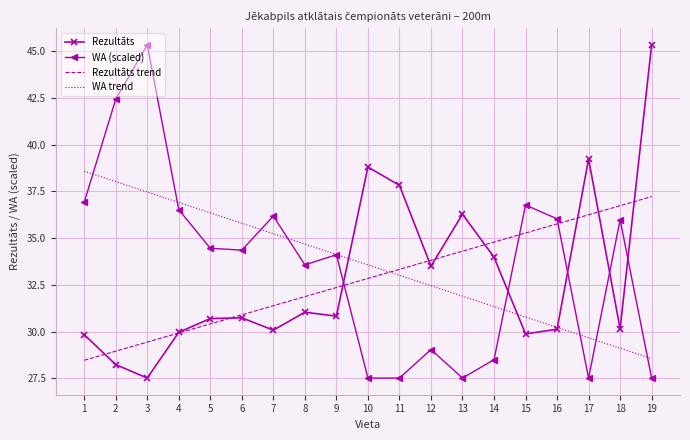

True or false: Rezultāts and WA trend cross at least once.

True